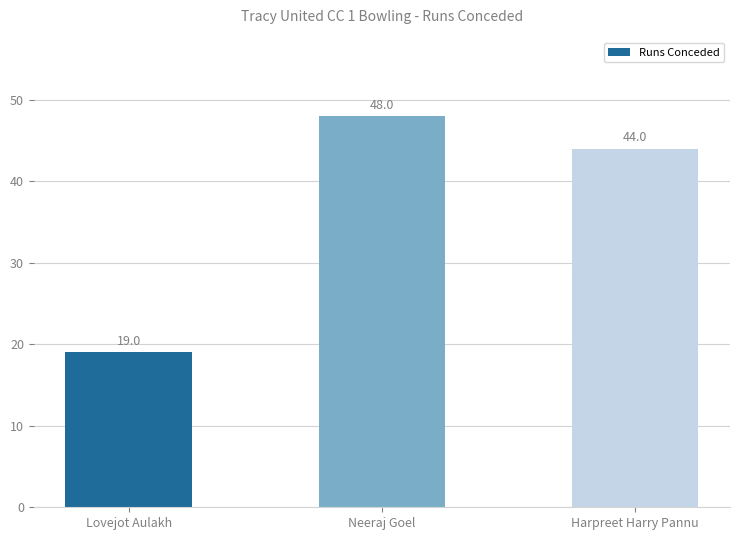

Reading left to right, what are all the values shown in this chart?

Lovejot Aulakh=19	Neeraj Goel=48	Harpreet Harry Pannu=44